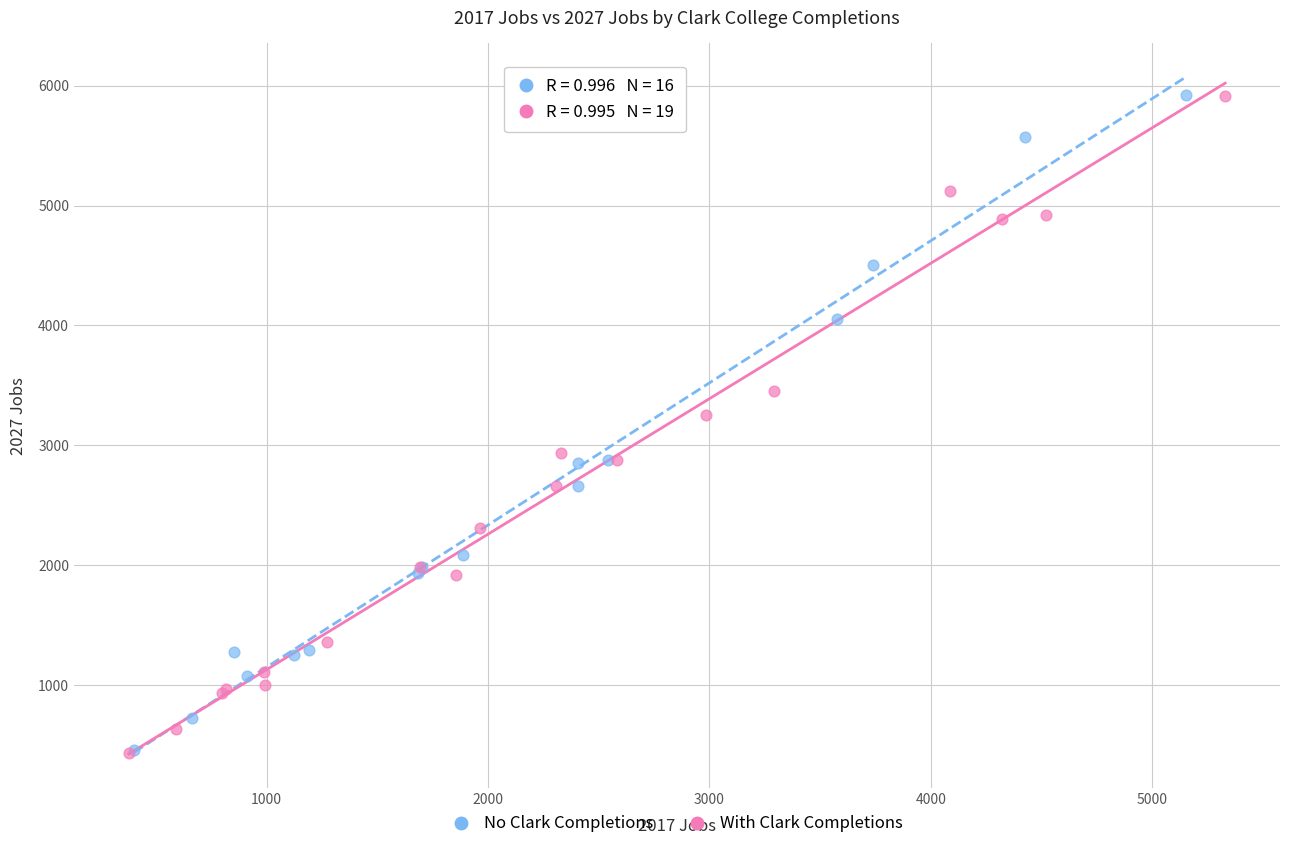

What are all the series names shown in the legend?

No Clark Completions, With Clark Completions